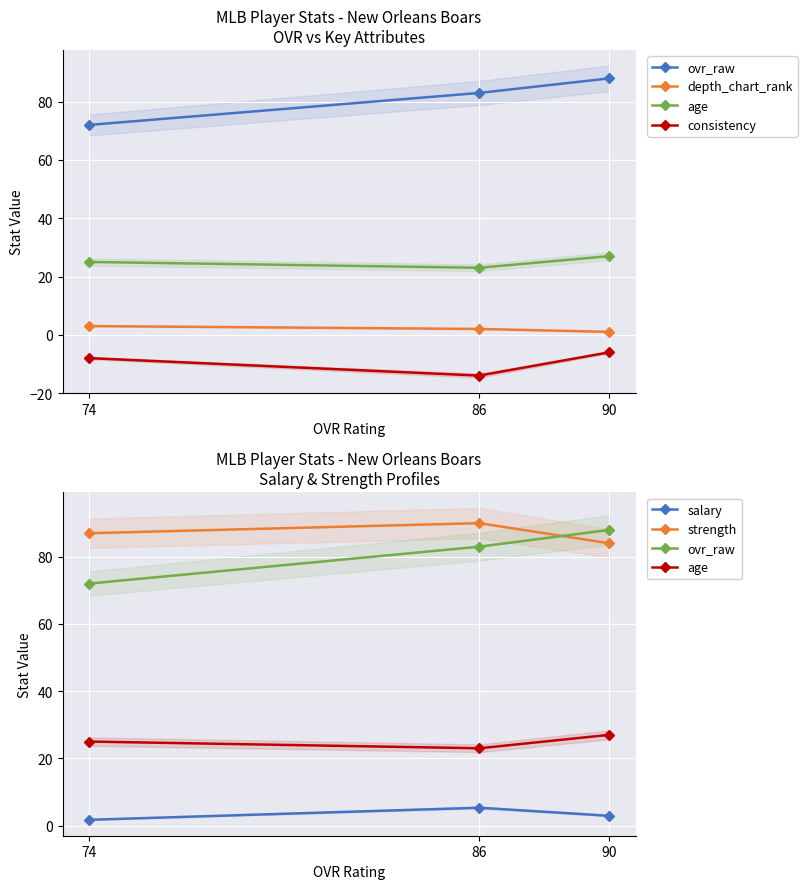

At 74, list the series in order from smallest to largest.

consistency, salary, depth_chart_rank, age, ovr_raw, strength